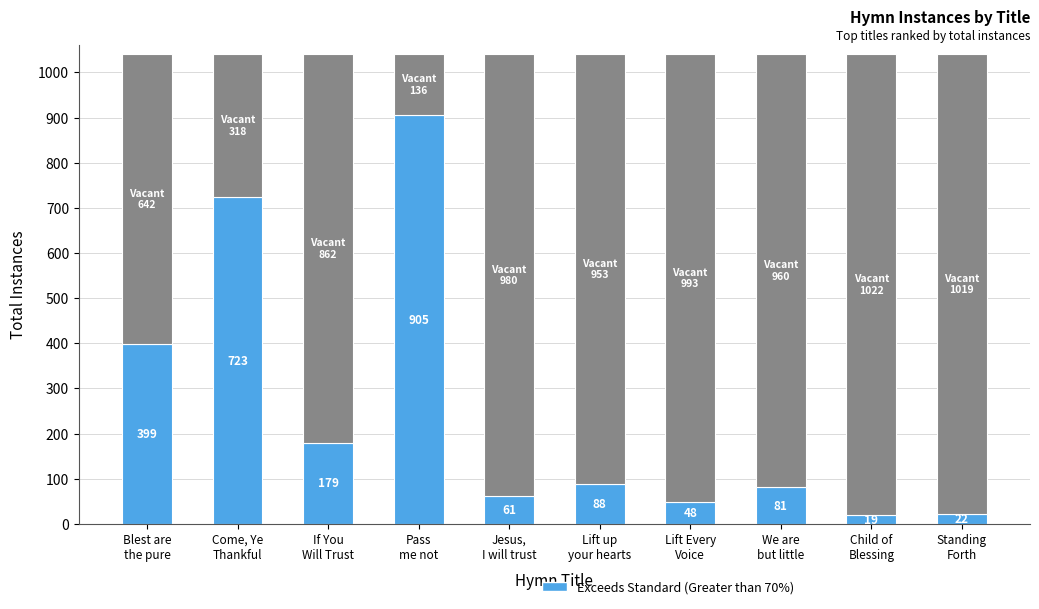

How many distinct data groups are displayed?

2